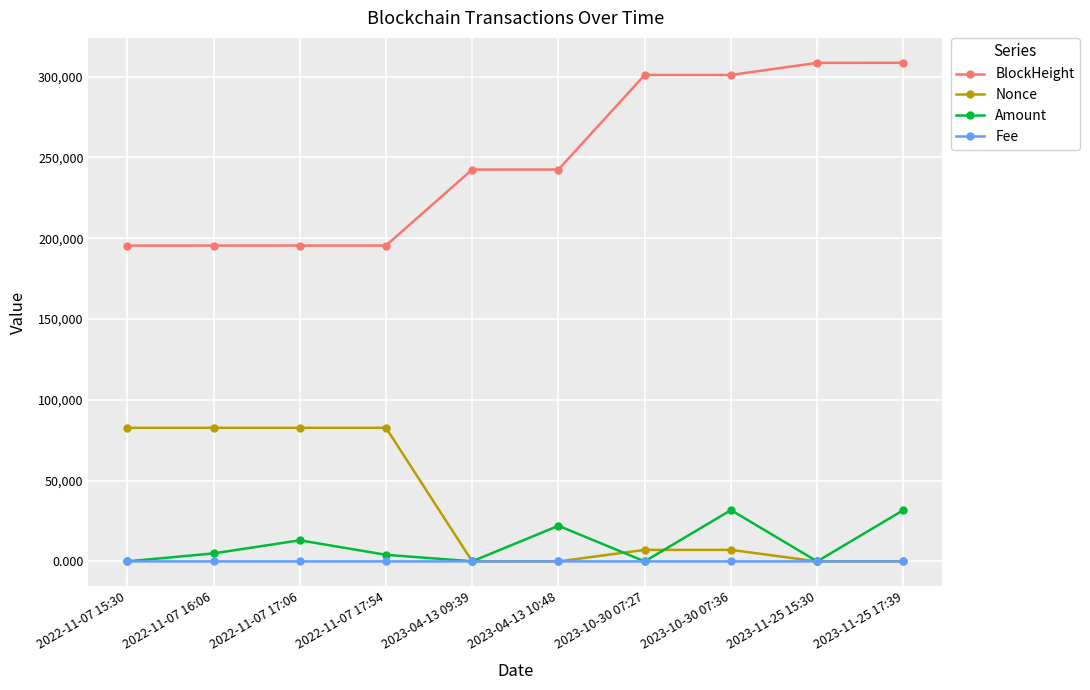

List the series in order of their peak value, highest first.

BlockHeight, Nonce, Amount, Fee